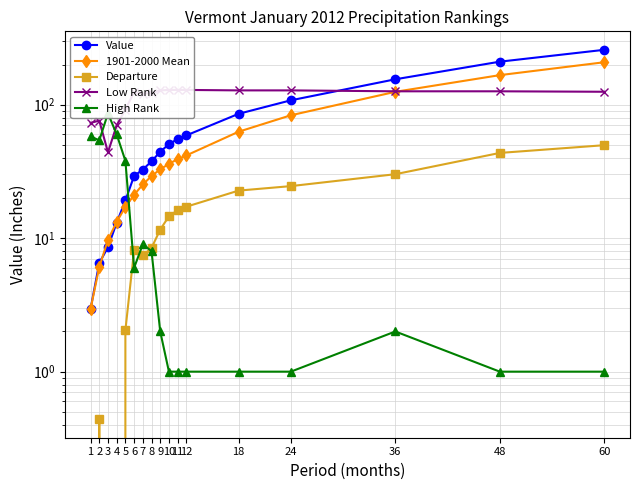

What is the difference between the highest and lowest values at 36?

153.0